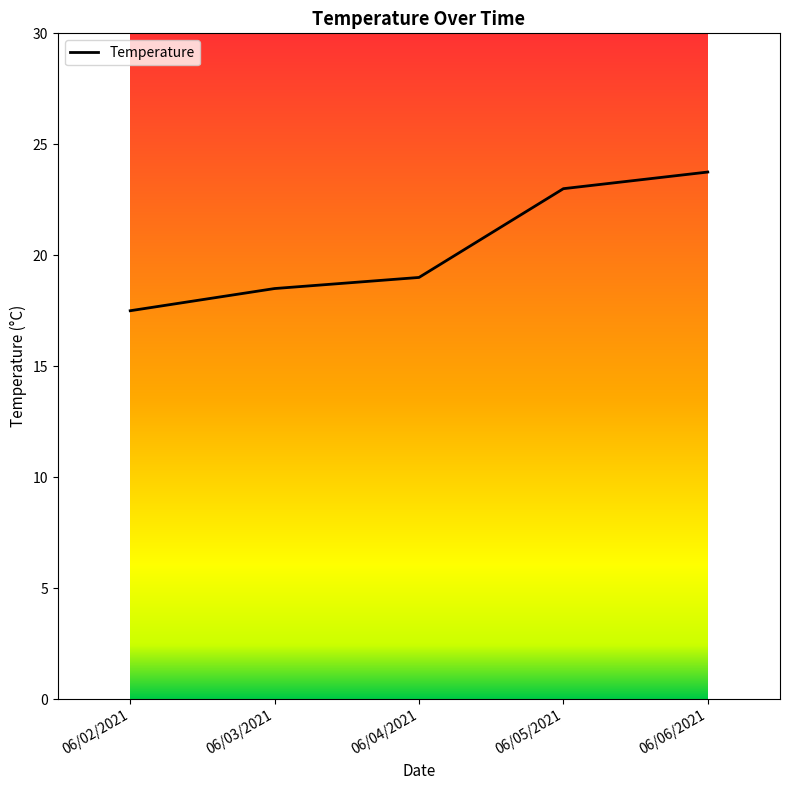

What is the sum of the values at 06/05/2021 and 06/04/2021?

42.0